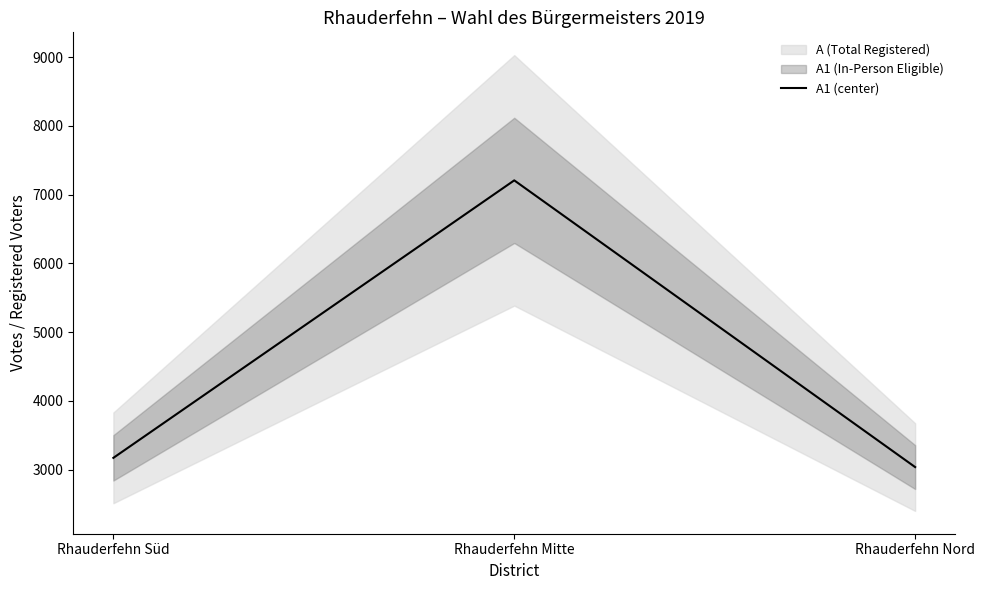

Reading left to right, transcribe all the data shown in this chart.

3170	7207	3036